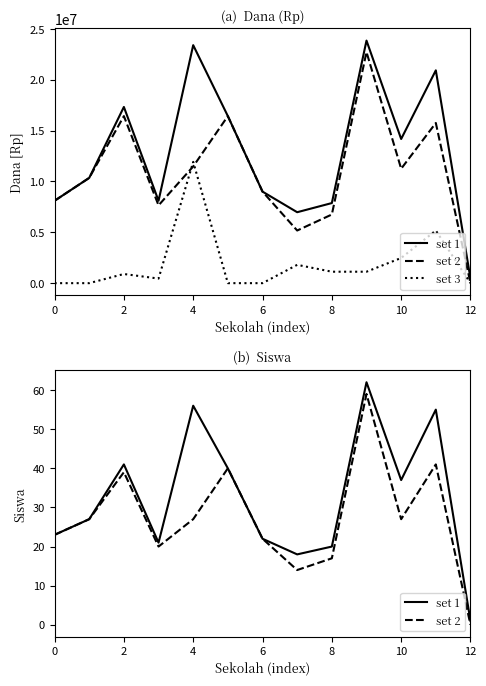

Read the set 1 value at 9, to the nearest 10.

60